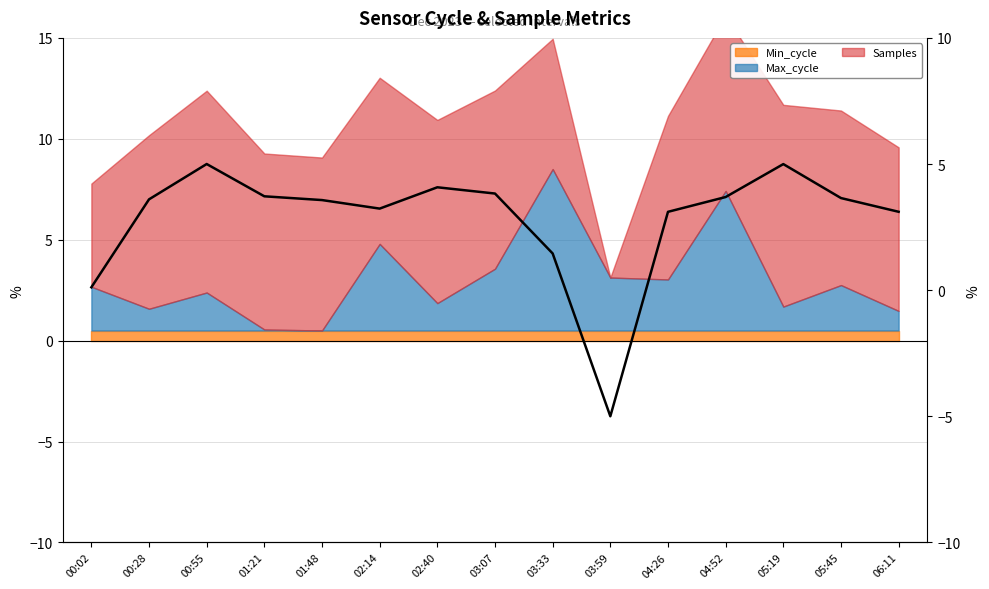

Does the chart display data point markers on the line(s)?

No